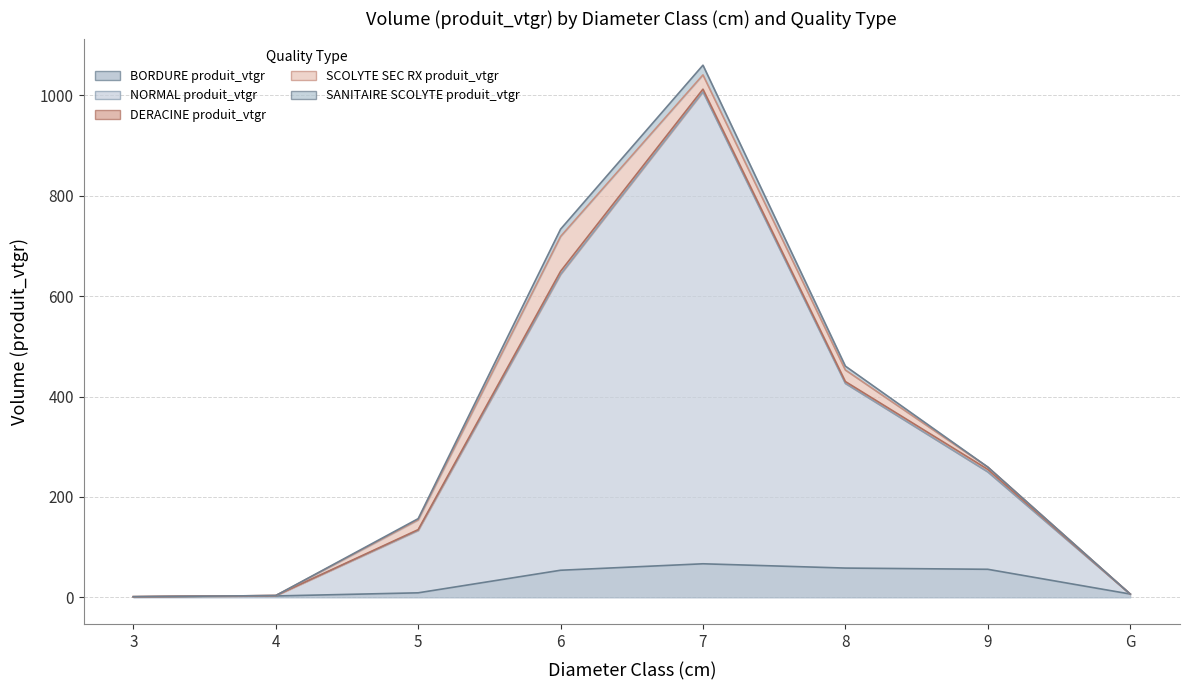

Reading left to right, what are all the values shown in this chart?

BORDURE produit_vtgr: 3=0.9	4=2.7	5=9.0	6=54.0	7=66.9	8=58.3	9=55.9	G=6.6
NORMAL produit_vtgr: 3=0.4	4=0.8	5=124.4	6=589.2	7=939.9	8=367.7	9=194.0	G=0.0
DERACINE produit_vtgr: 3=0.0	4=0.0	5=1.5	6=6.1	7=5.3	8=3.8	9=5.0	G=0.0
SCOLYTE SEC RX produit_vtgr: 3=0.0	4=0.0	5=19.3	6=69.3	7=28.4	8=22.9	9=4.6	G=0.0
SANITAIRE SCOLYTE produit_vtgr: 3=0.0	4=0.0	5=2.5	6=14.6	7=19.3	8=7.8	9=0.0	G=0.0